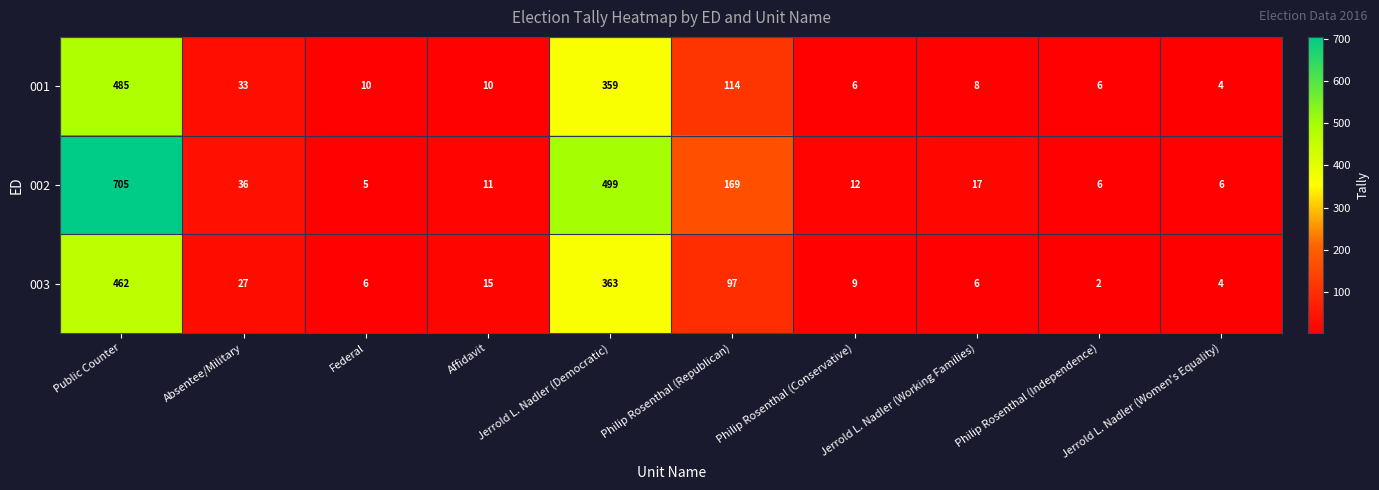

What is the average value of the 003 series?

99